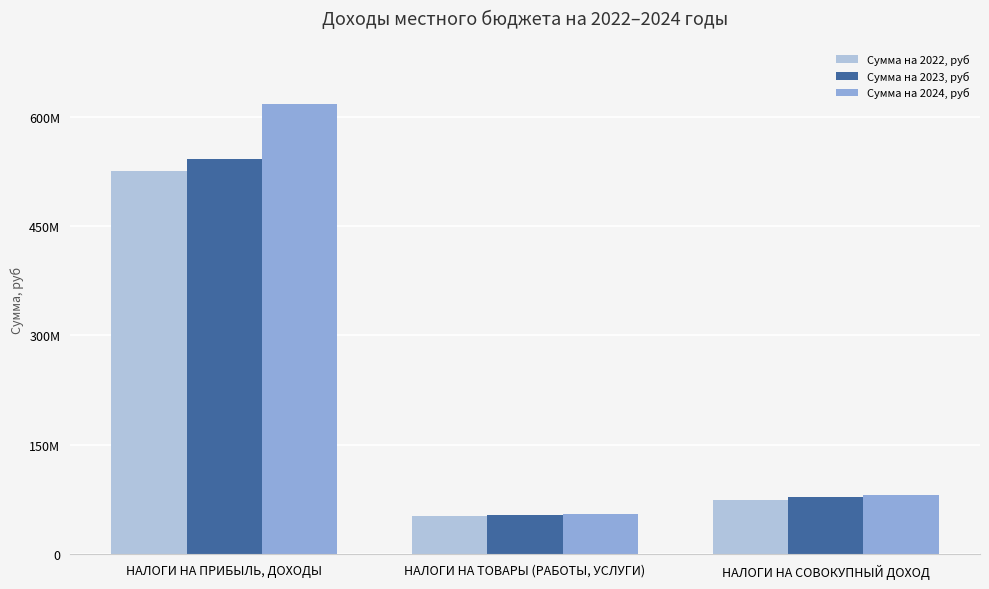

Are the bars grouped side by side (vs. stacked)?

Yes